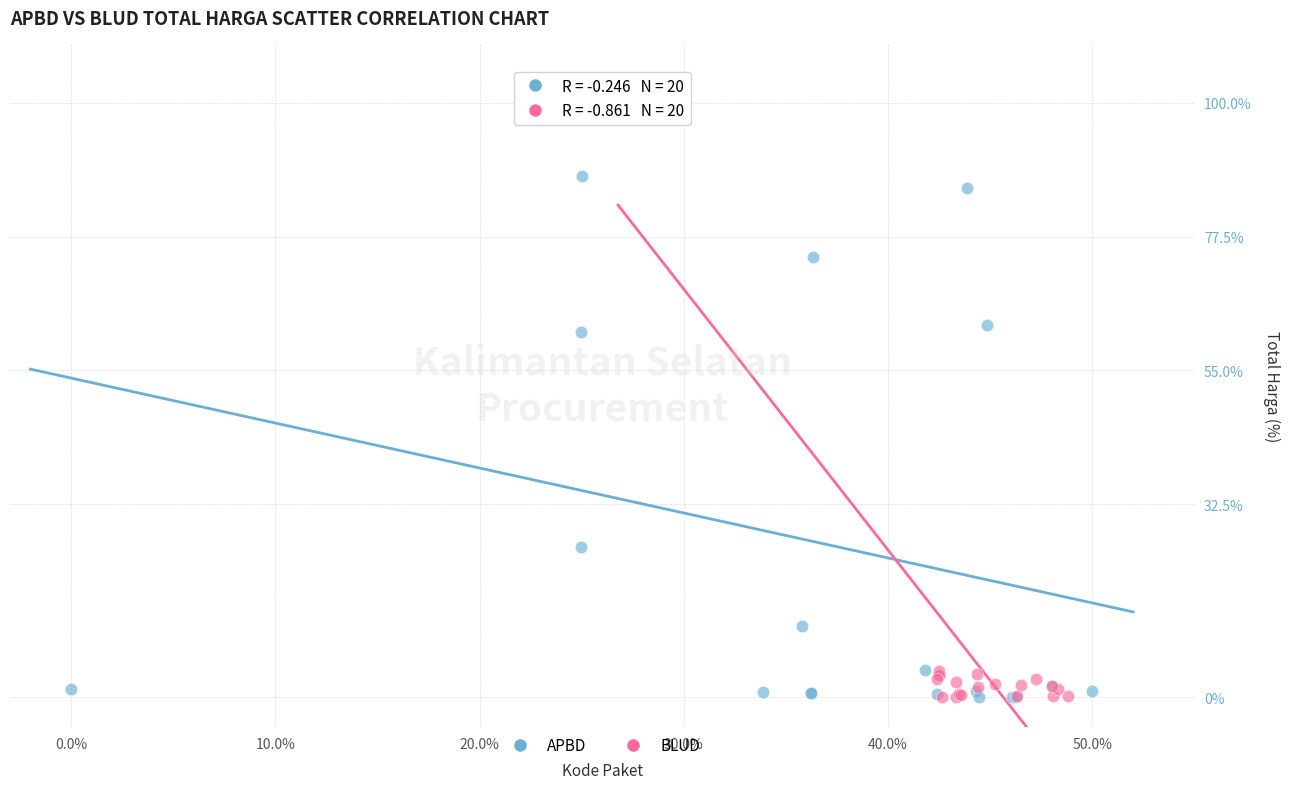

What are all the series names shown in the legend?

APBD, BLUD